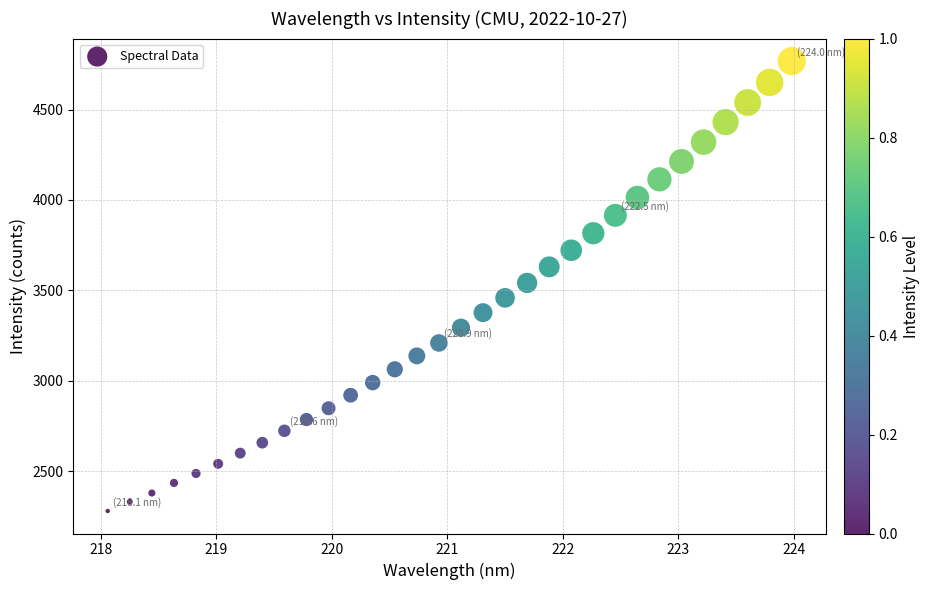

What is the range of X values (max minus min)?

5.9